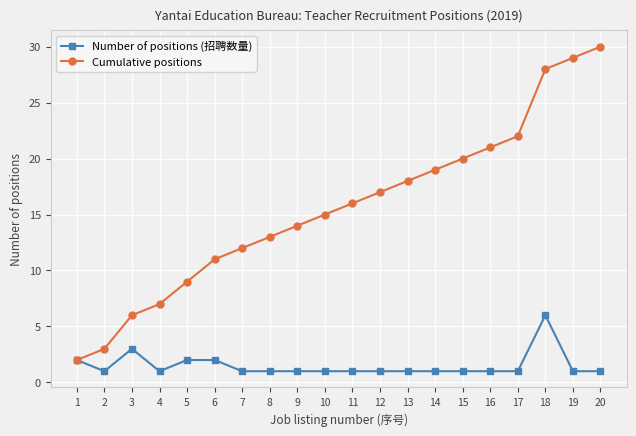

Which label corresponds to the largest value in the chart?

20